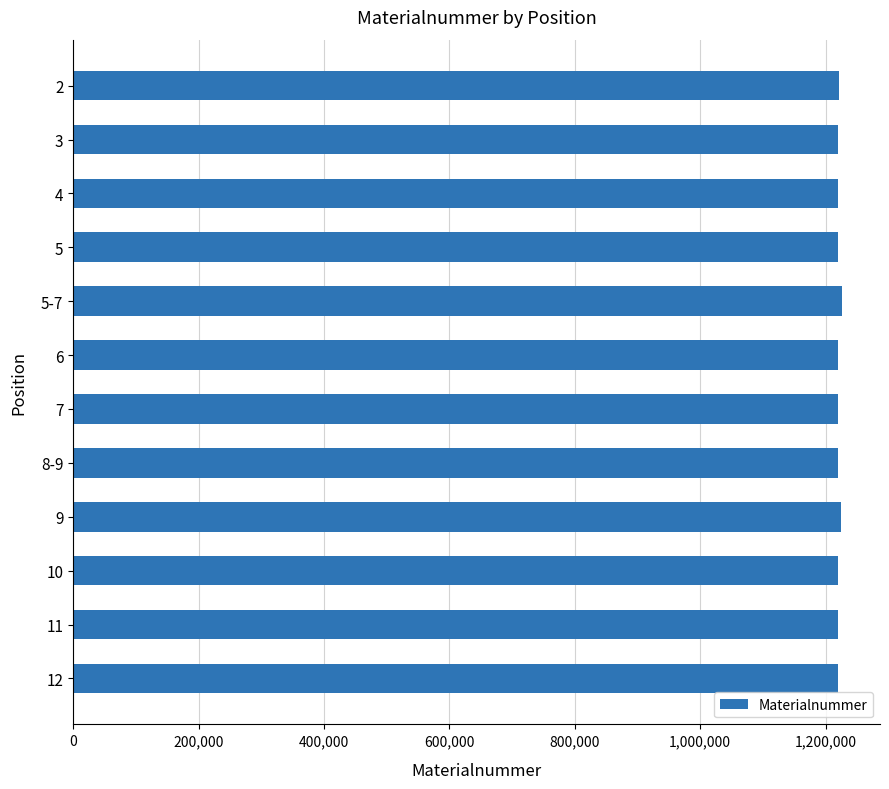

What is the value of the 9th bar from the top?

1225053